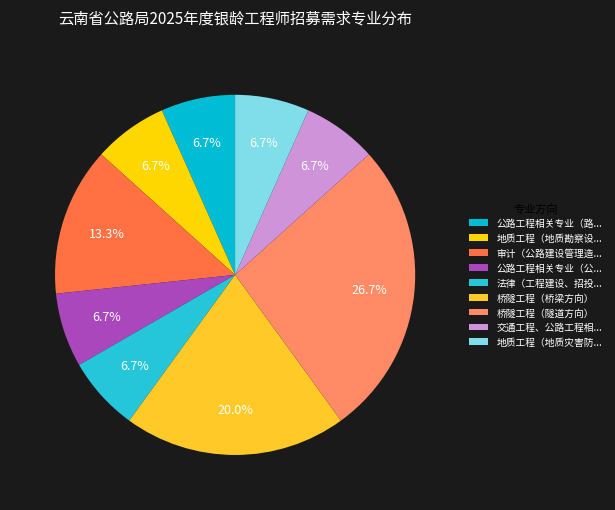

Rank the categories by value from lowest to highest.

公路工程相关专业（路线设计、规划咨询方向）, 地质工程（地质勘察设计、地质灾害防治方向）, 公路工程相关专业（公路建设试验检测方向）, 法律（工程建设、招投标、合同管理、经营管理等方向）, 交通工程、公路工程相关专业（公路路基方向）, 地质工程（地质灾害防治、应急处置方向）, 审计（公路建设管理造价、工程审计方向）, 桥隧工程（桥梁方向）, 桥隧工程（隧道方向）